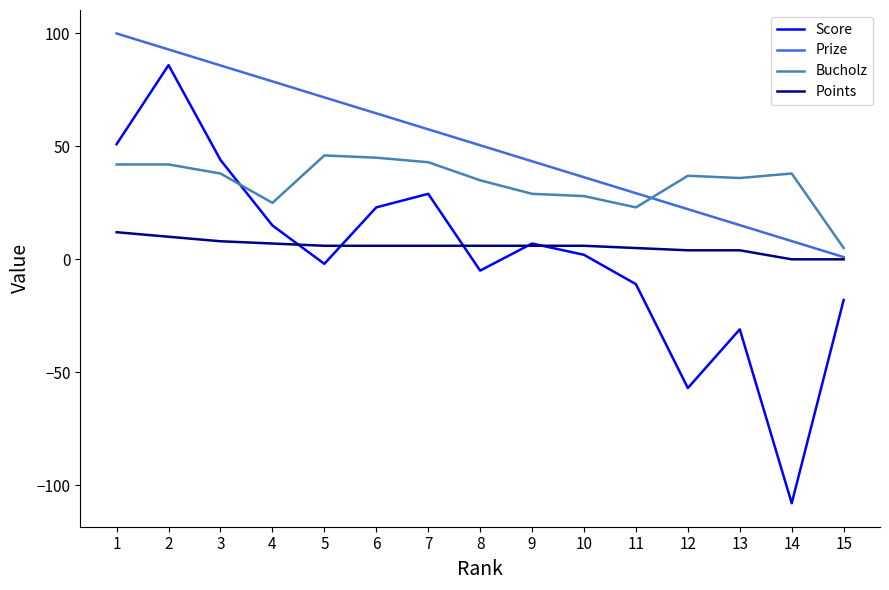

Rank the series by their maximum value, from highest to lowest.

Prize, Score, Bucholz, Points